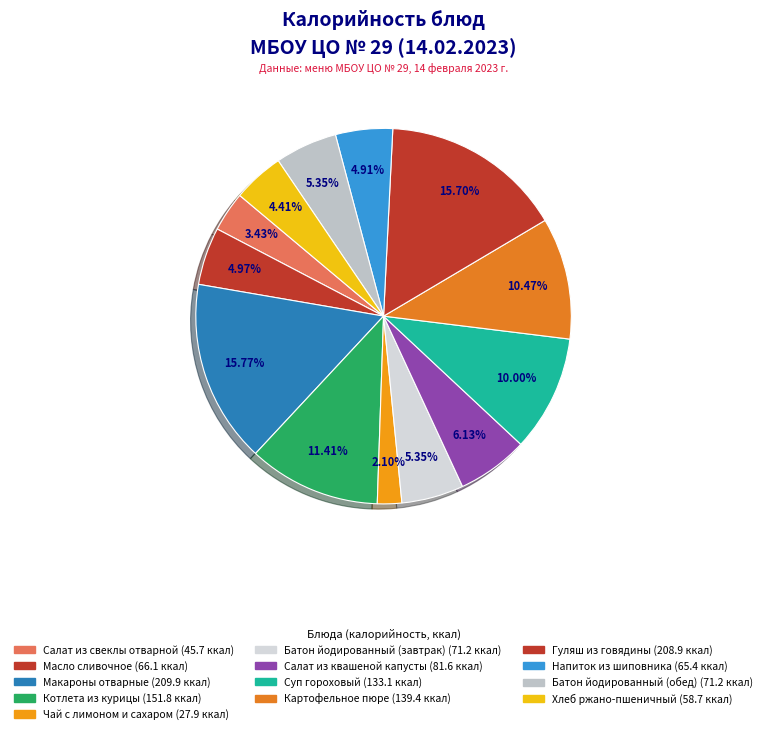

Does Суп гороховый account for over 50% of the chart?

No